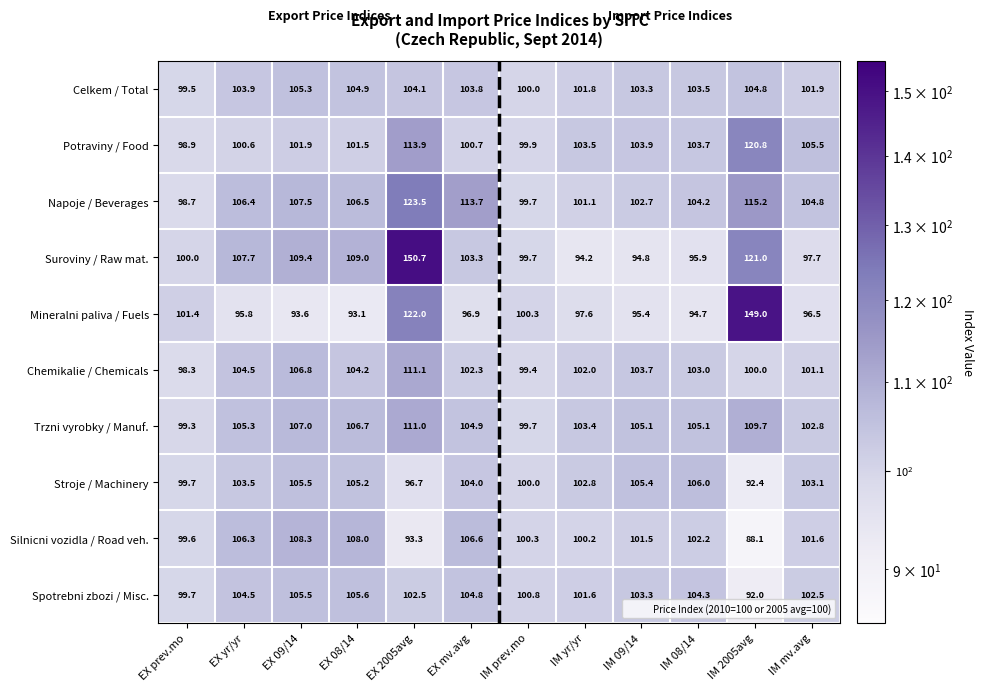

Where does the Potraviny / Food series first go above 103?

EX 2005avg